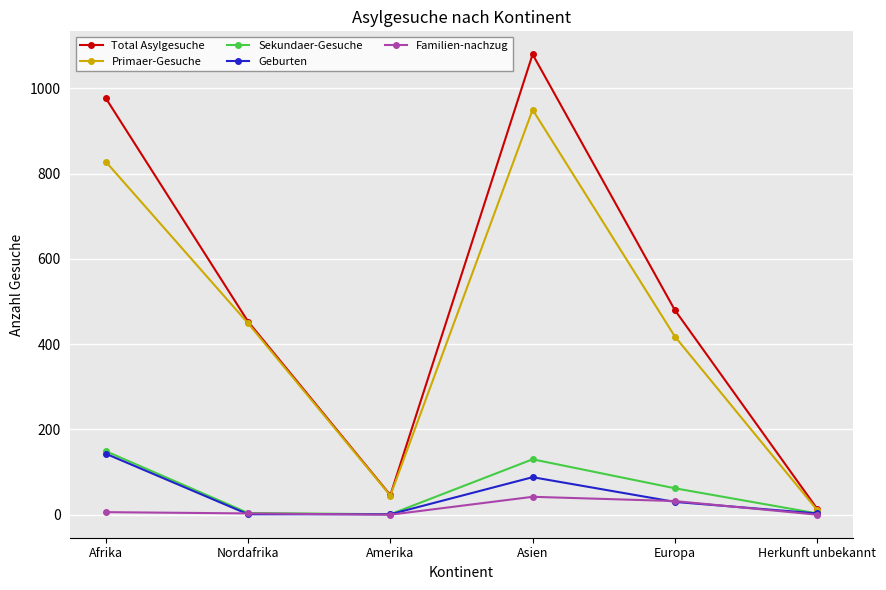

At which label is Familien-nachzug closest to 21?

Europa